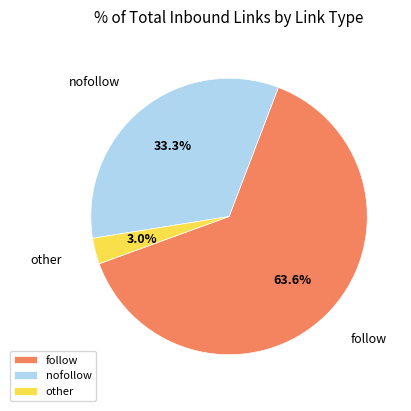

What percentage is the follow slice, to the nearest percent?

64%